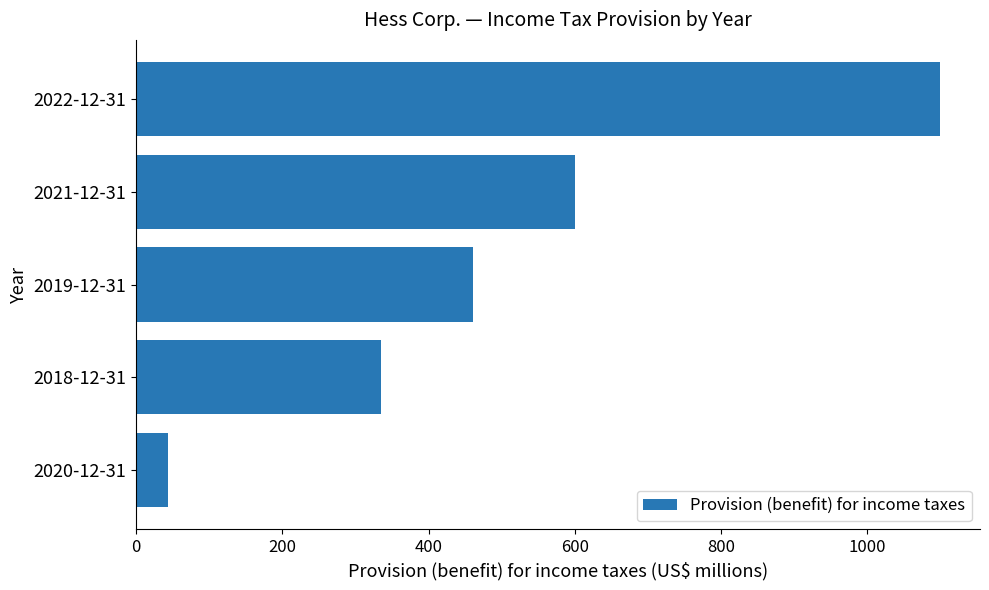

How many data points are less than 461?

2